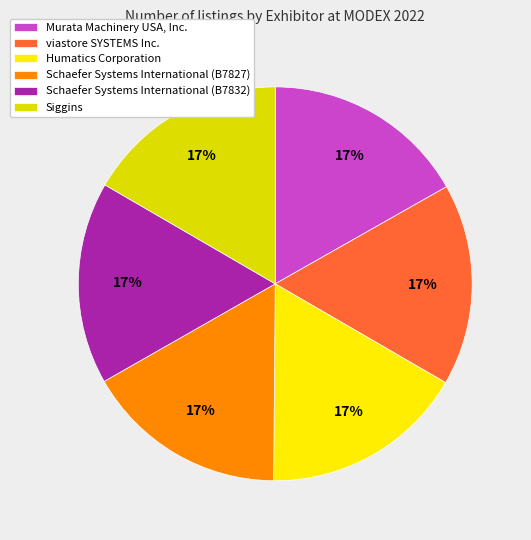

The Schaefer Systems International (B7832) slice represents 17% of the pie. True or false?

True